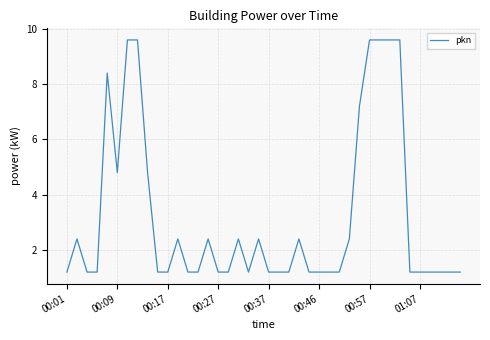

What is the minimum value shown in the chart?

1.2